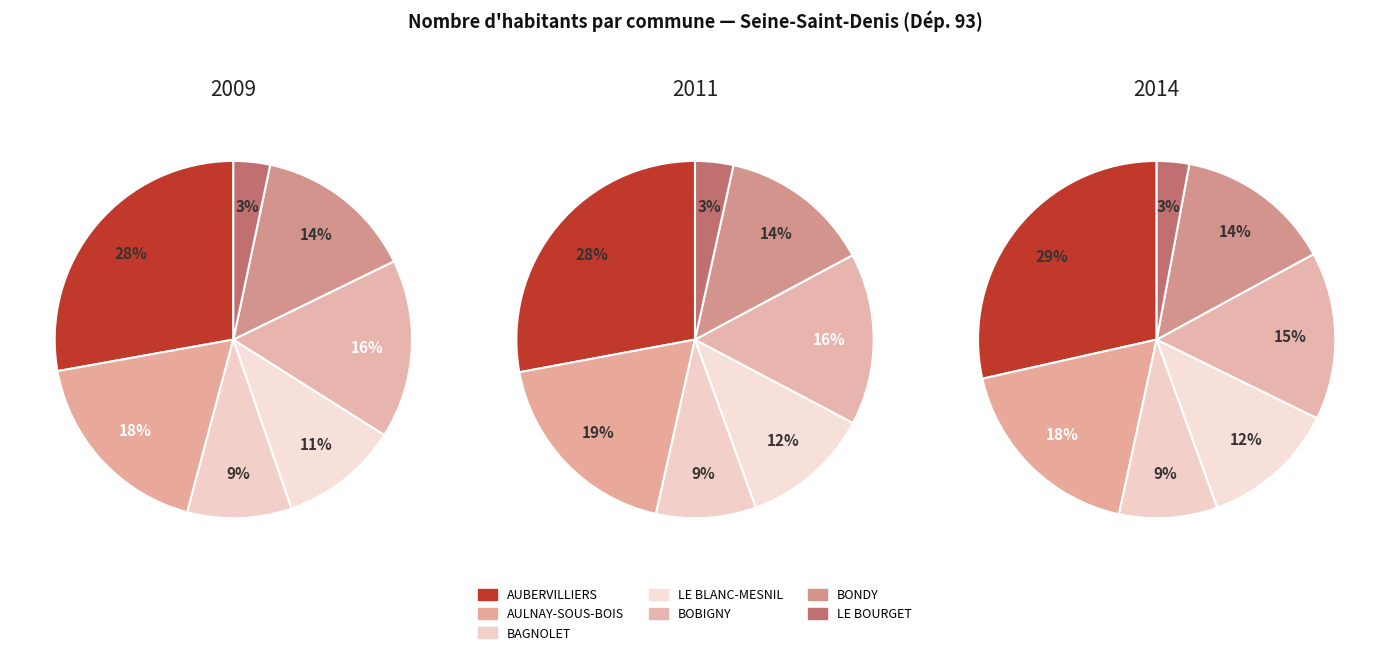

Which slice is the smallest?

LE BOURGET